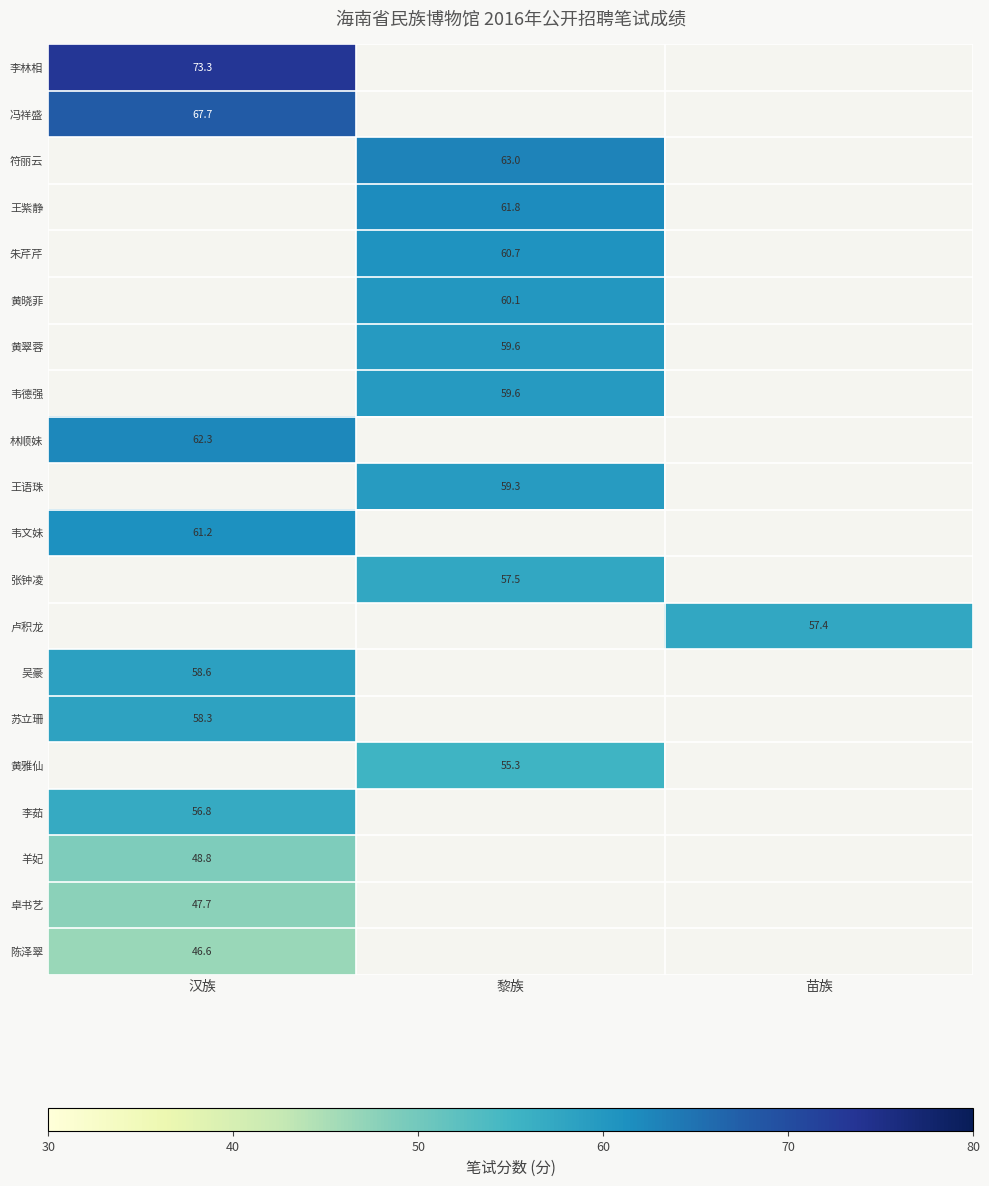

The value of 卢积龙 at 苗族 is 27.4. True or false?

False